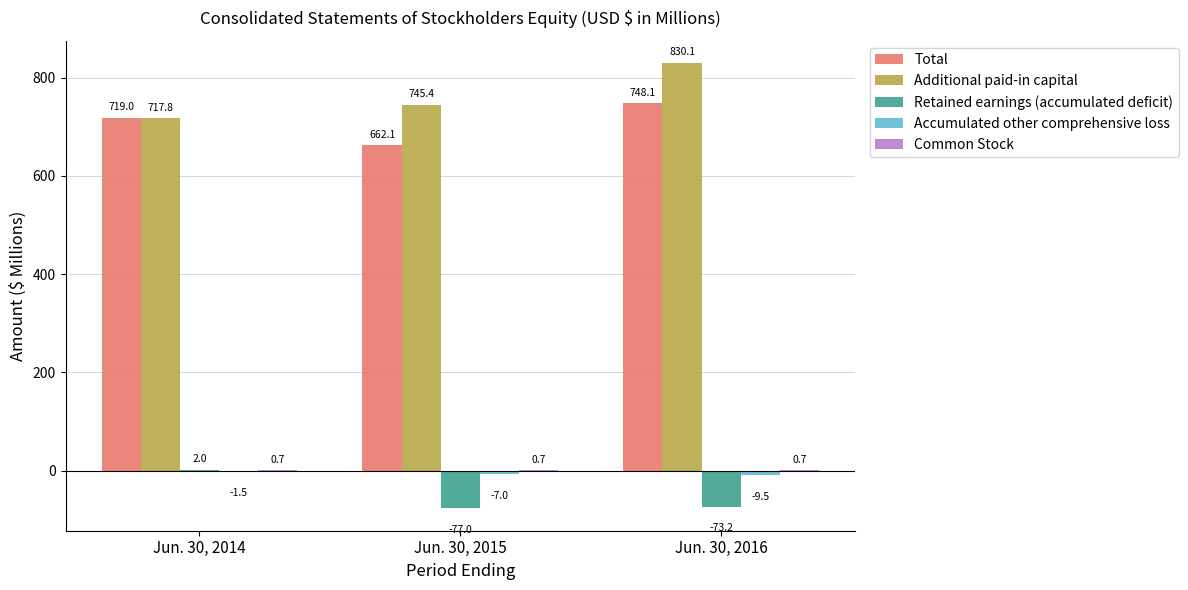

What is the greatest value displayed?

830.1